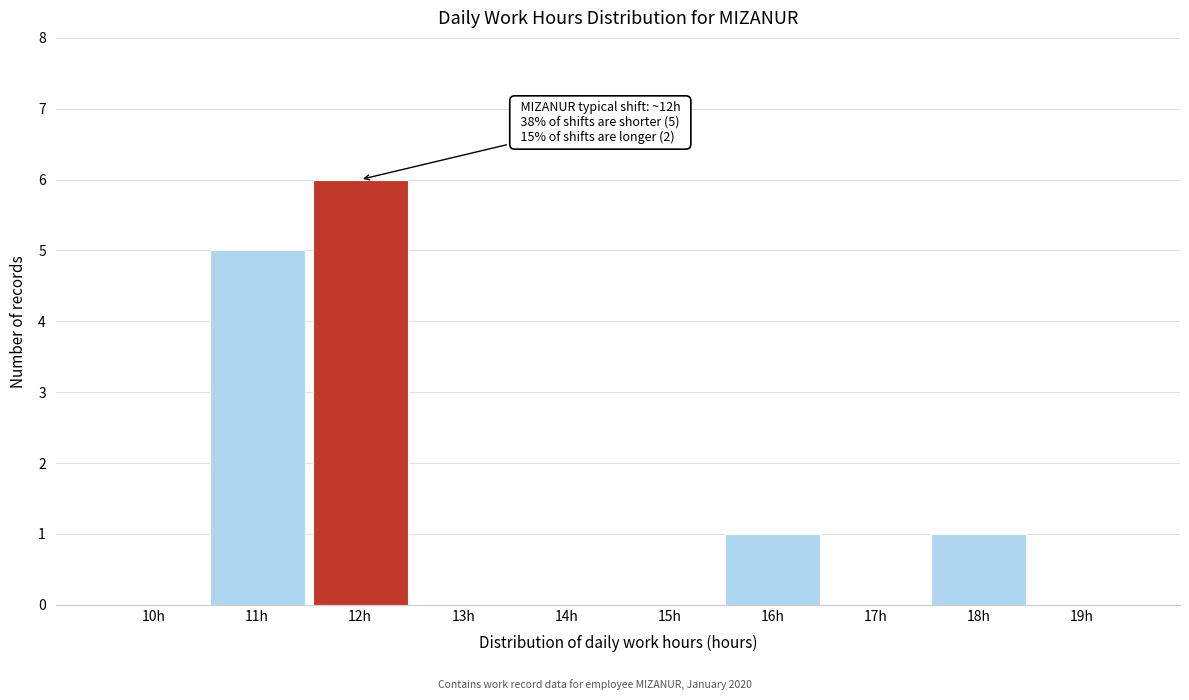

Reading left to right, transcribe all the data shown in this chart.

10h=0	11h=5	12h=6	13h=0	14h=0	15h=0	16h=1	17h=0	18h=1	19h=0